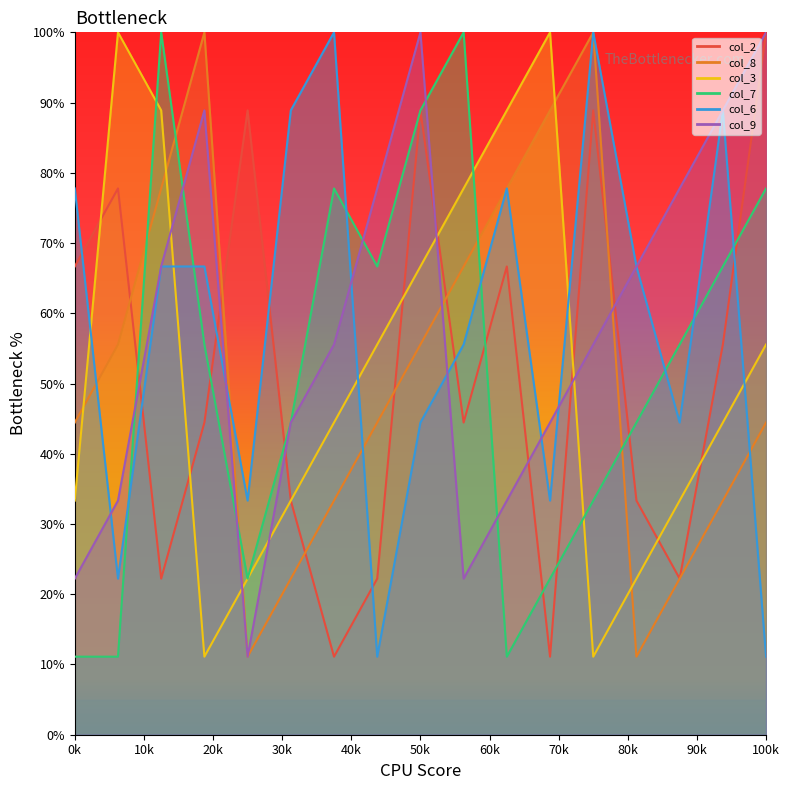

After their last crossing, which series has the higher values: col_3 or col_7?

col_7